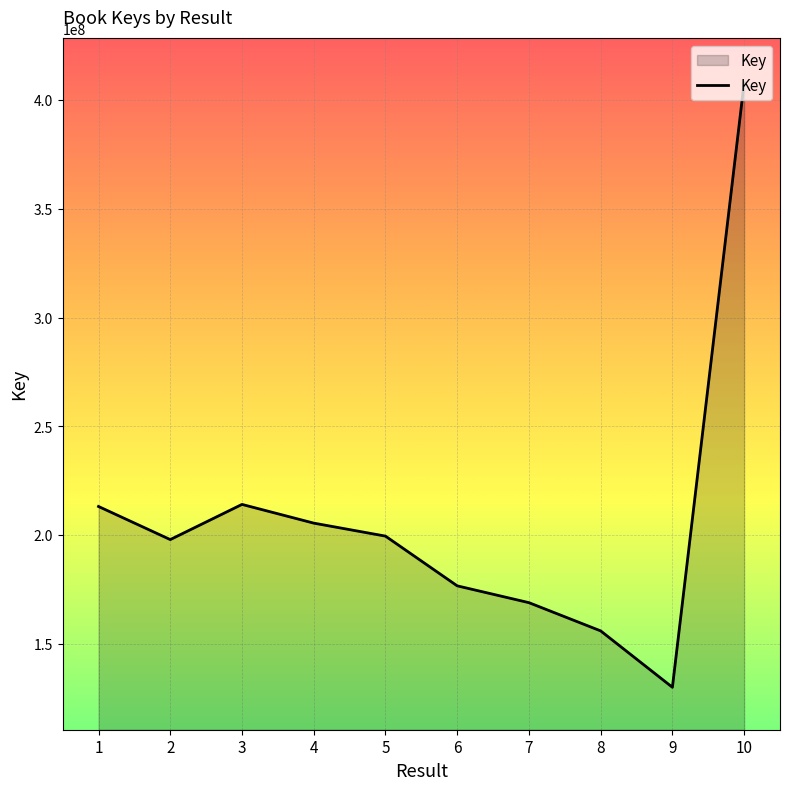

Which label corresponds to the smallest value in the chart?

9